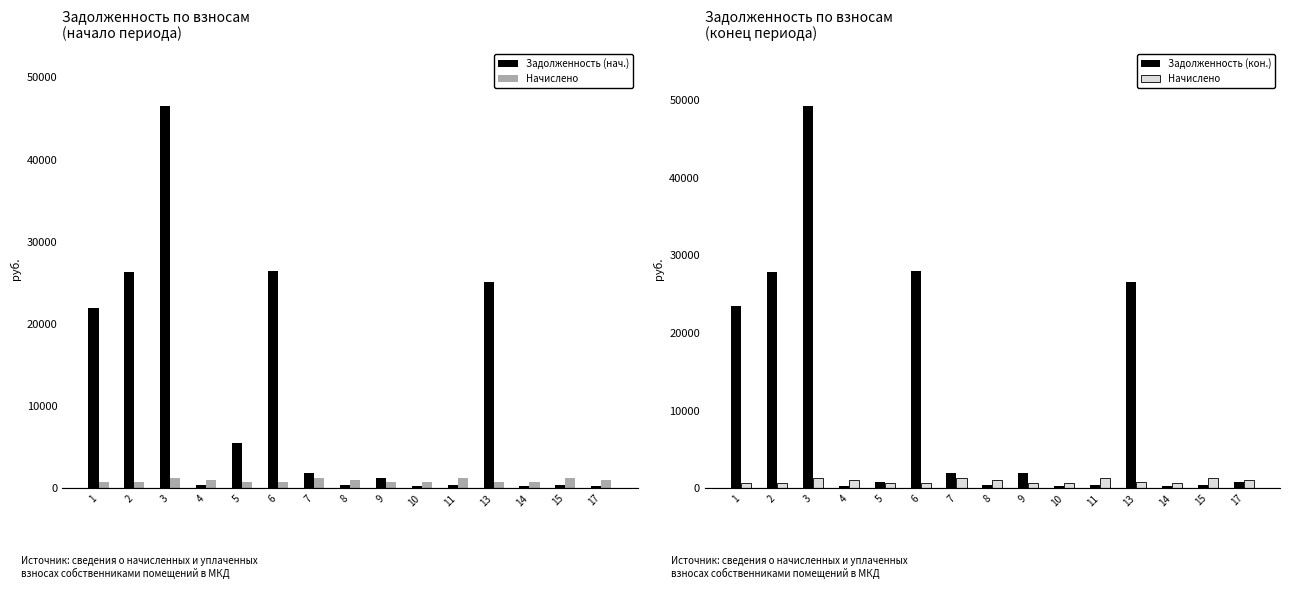

What is the lowest value of the Начислено series?

700.3